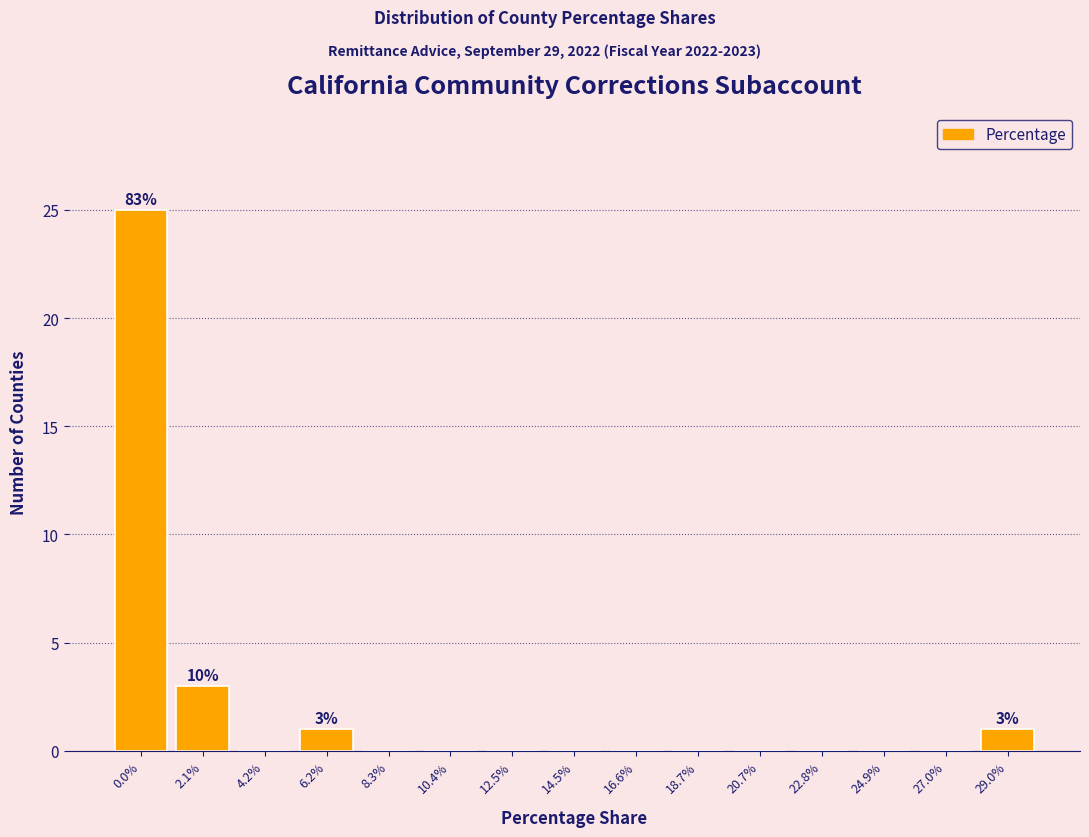

Reading left to right, what are all the values shown in this chart?

0.0%=25	2.1%=3	4.2%=0	6.2%=1	8.3%=0	10.4%=0	12.5%=0	14.5%=0	16.6%=0	18.7%=0	20.7%=0	22.8%=0	24.9%=0	27.0%=0	29.0%=1